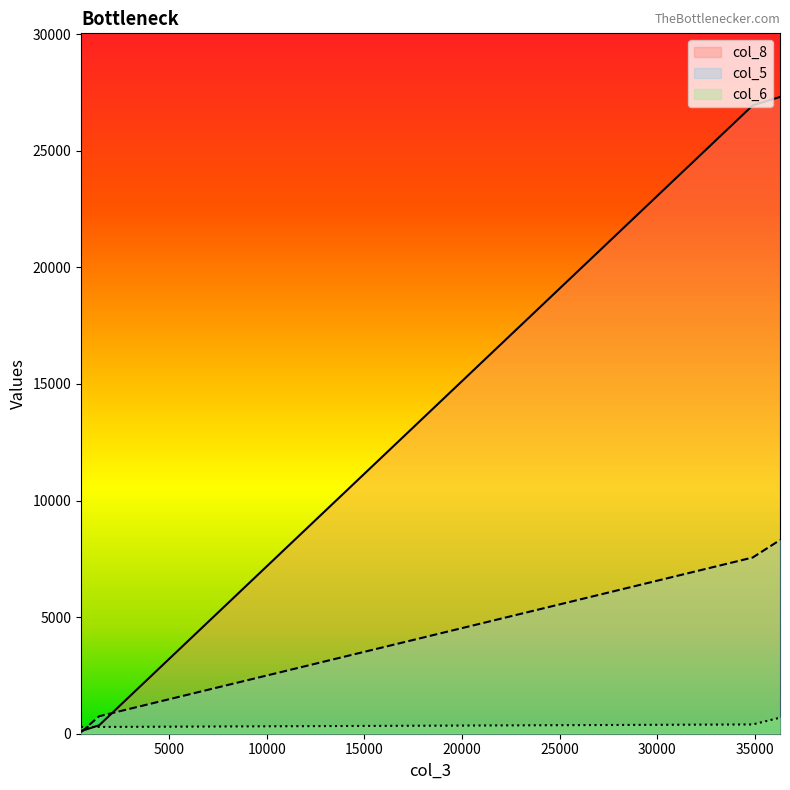

List the series in order of their peak value, lowest first.

col_6, col_5, col_8